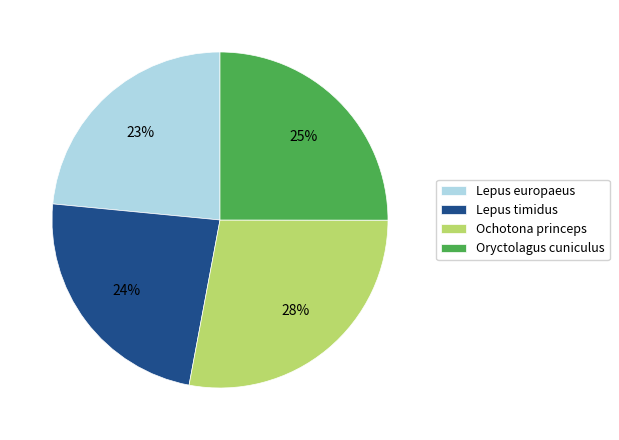

Is the sum of Lepus europaeus and Oryctolagus cuniculus greater than half?

No